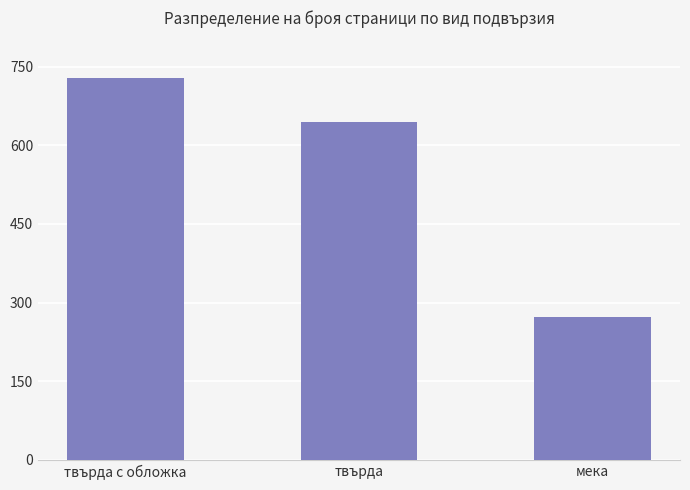

Reading left to right, transcribe all the data shown in this chart.

728	644	272